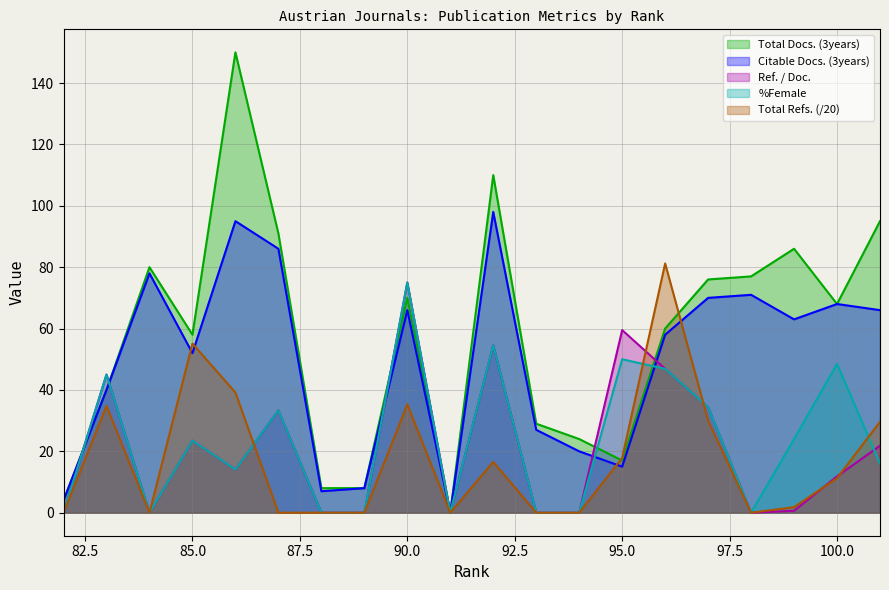

What is the sum of the %Female values at 96 and 97?

81.3